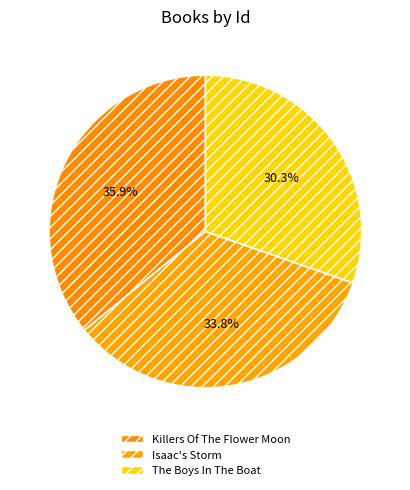

Count the number of slices in the pie.

3